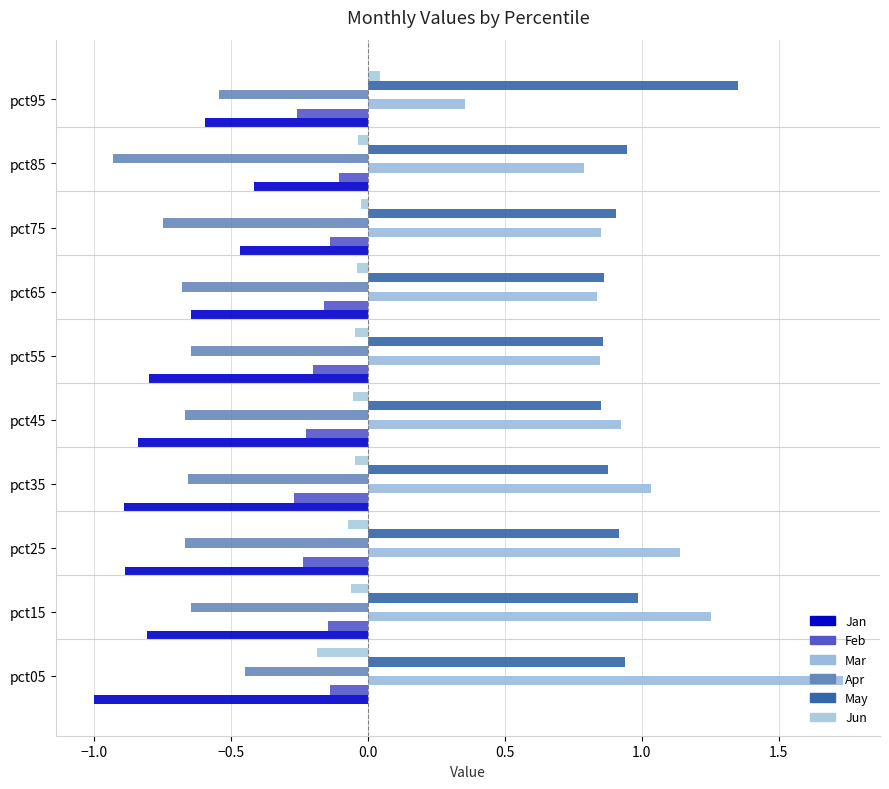

At how many categories does at least one series exceed 1?

5